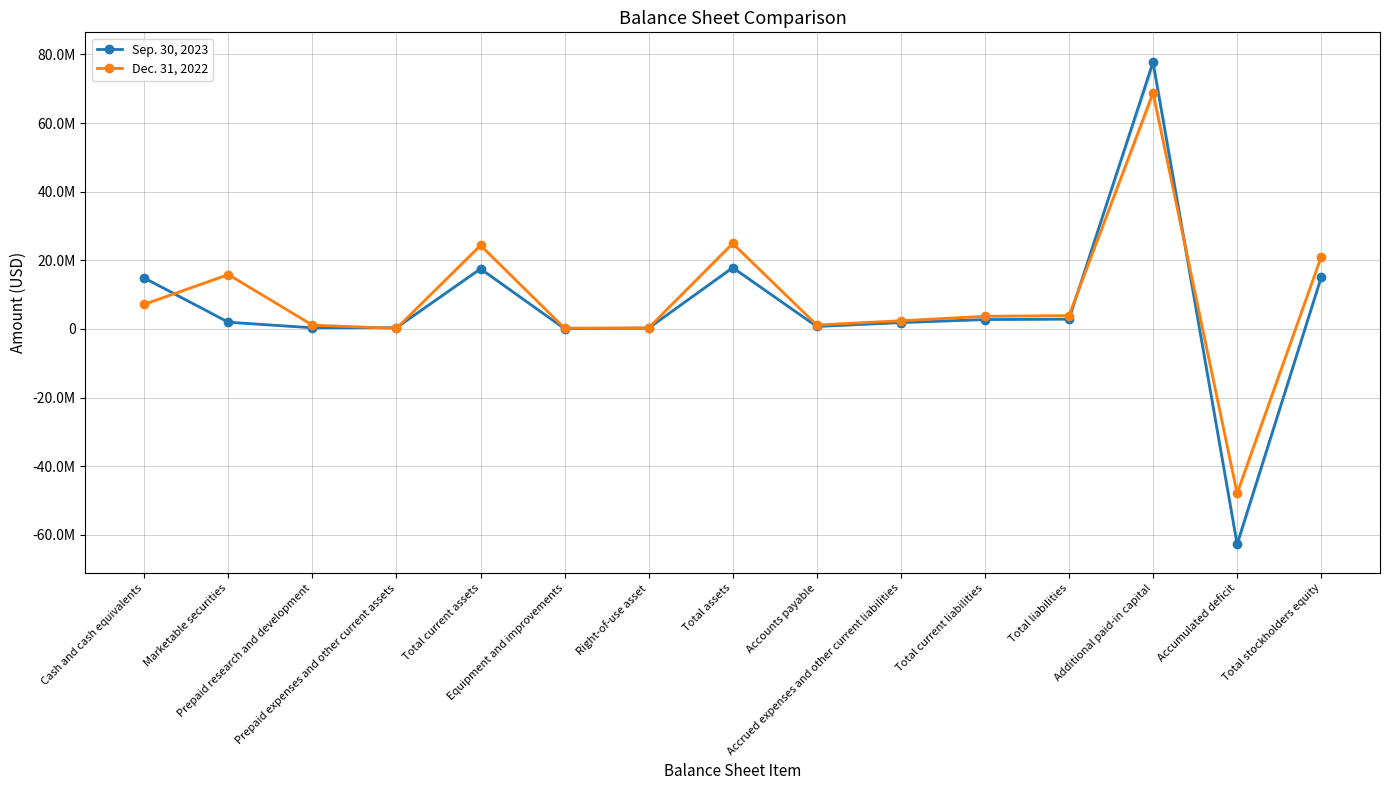

List the series in order of their peak value, highest first.

Sep. 30, 2023, Dec. 31, 2022